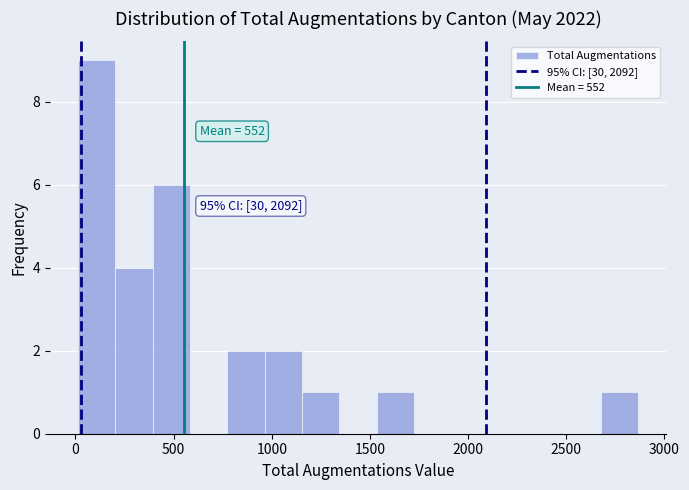

Around what value on the x-axis is the tallest bar? Give the approximate position of its centre, as read against the axis.

100